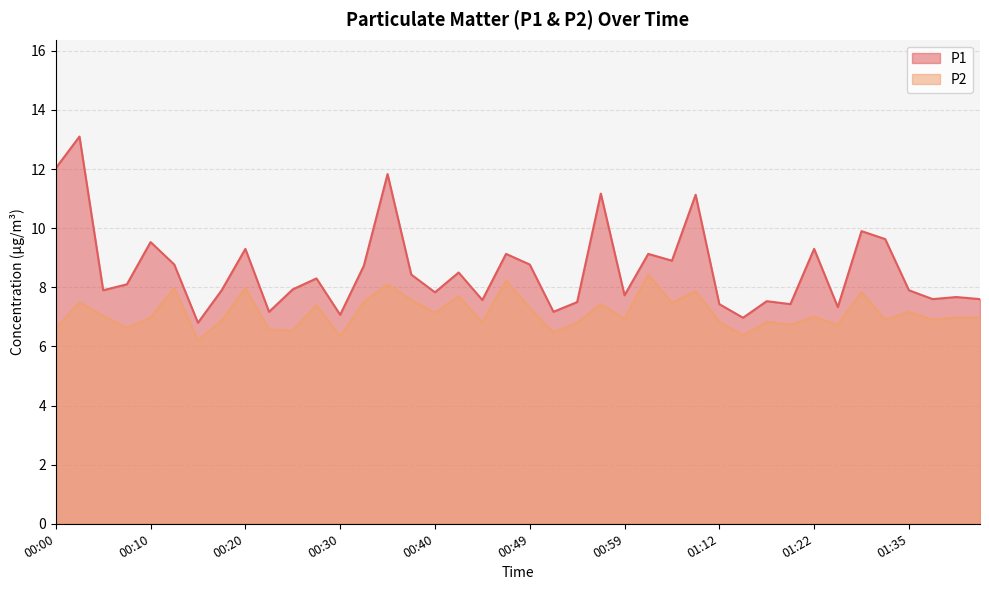

Reading left to right, transcribe all the data shown in this chart.

P1: 12.0	13.1	7.9	8.1	9.5	8.8	6.8	7.9	9.3	7.2	7.9	8.3	7.1	8.7	11.8	8.4	7.8	8.5	7.6	9.1	8.8	7.2	7.5	11.2	7.7	9.1	8.9	11.1	7.4	7.0	7.5	7.4	9.3	7.3	9.9	9.6	7.9	7.6	7.7	7.6
P2: 6.6	7.5	7.0	6.6	7.0	8.0	6.2	6.9	8.0	6.6	6.5	7.4	6.3	7.5	8.1	7.6	7.1	7.7	6.8	8.2	7.3	6.5	6.8	7.4	6.9	8.4	7.5	7.9	6.8	6.4	6.8	6.7	7.0	6.7	7.8	6.9	7.2	6.9	7.0	7.0